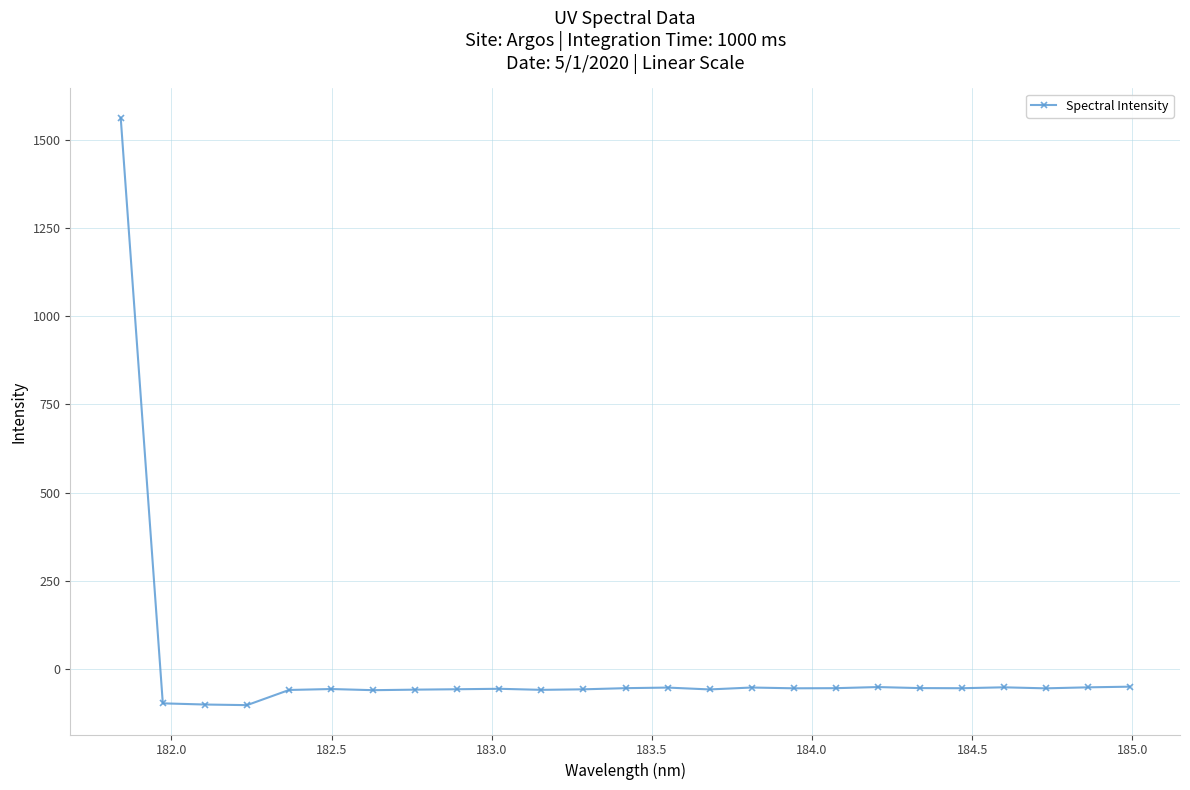

Does the chart display data point markers on the line(s)?

Yes